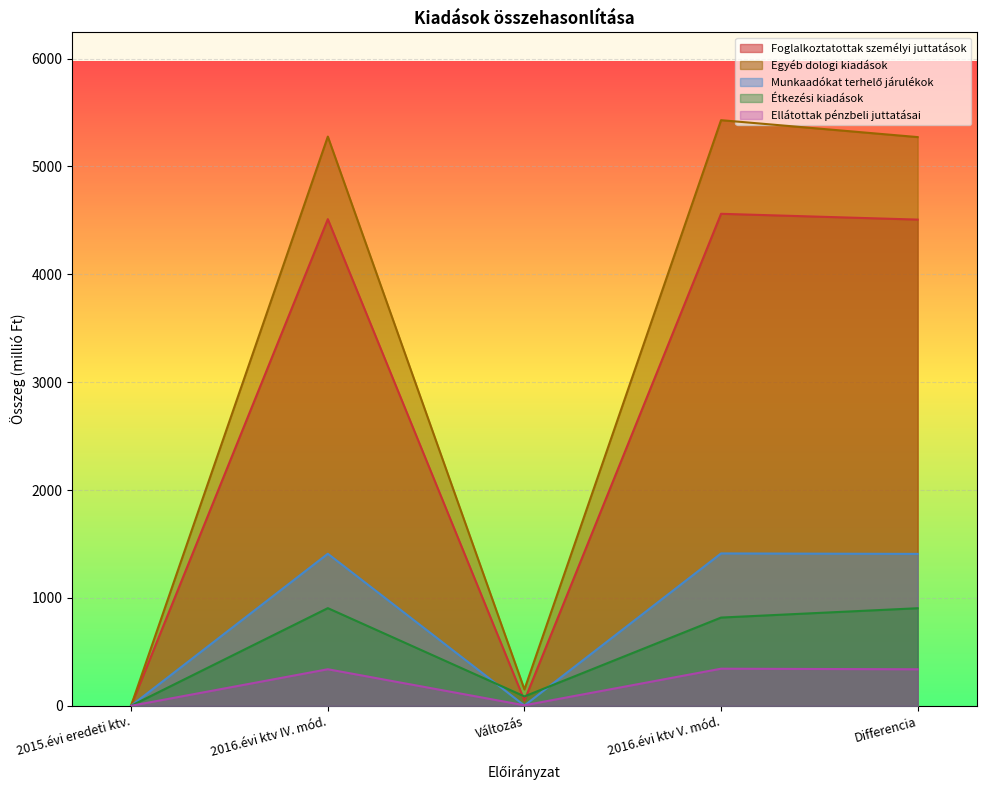

How many values in the Foglalkoztatottak személyi juttatások series exceed 4507?

3